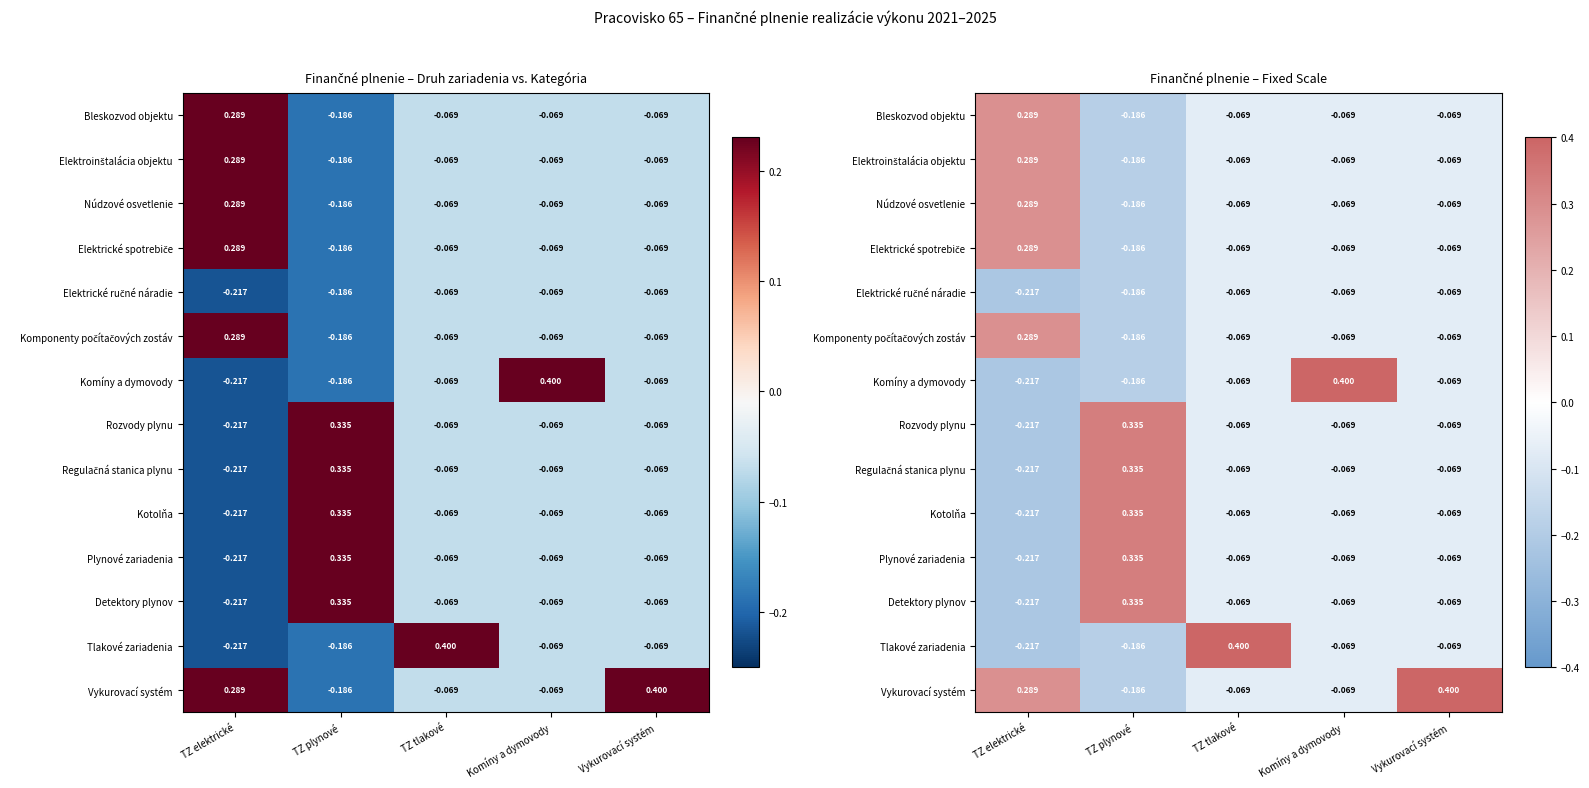

Which label corresponds to the largest value in the chart?

Komíny a dymovody